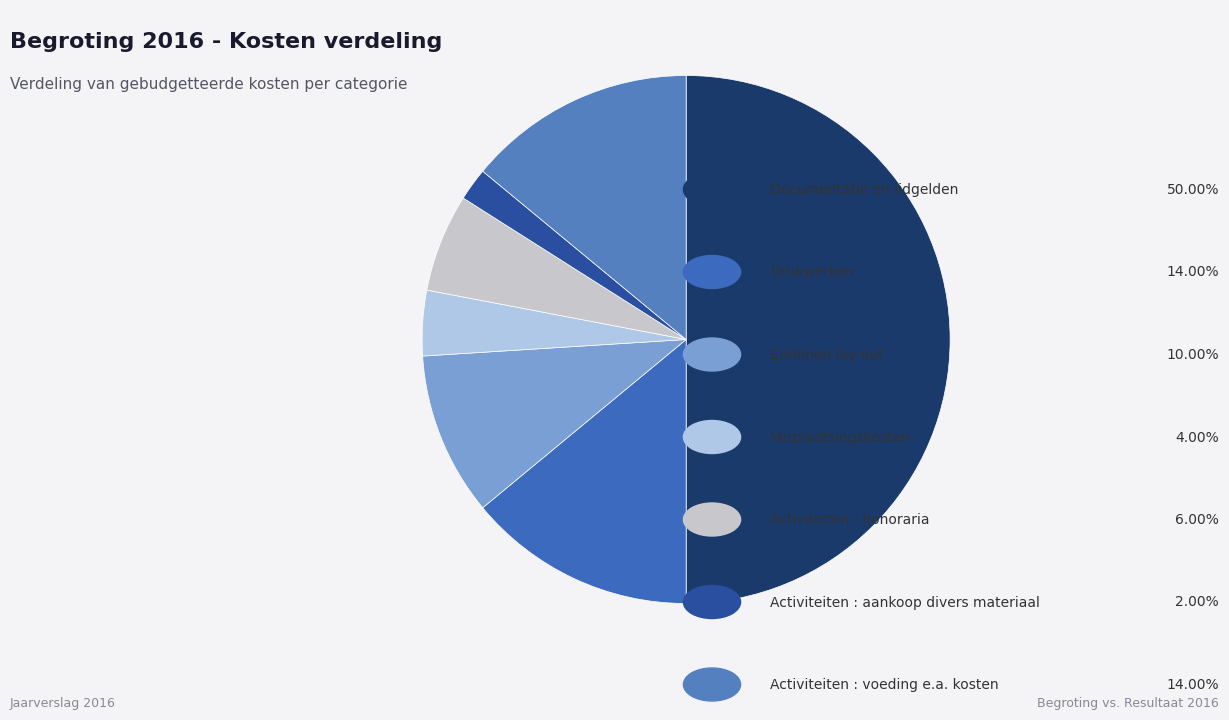

How many segments does this pie chart have?

7